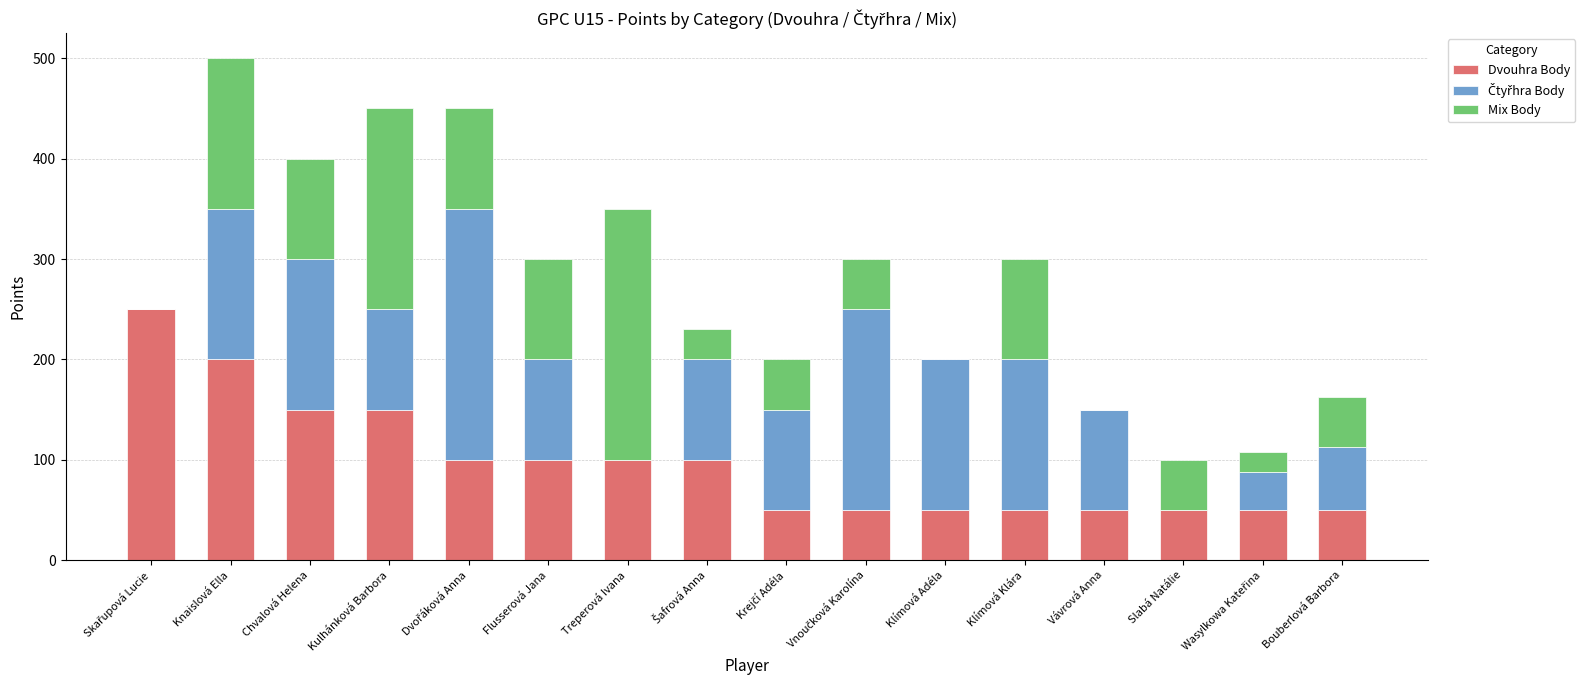

Are the bars horizontal?

No